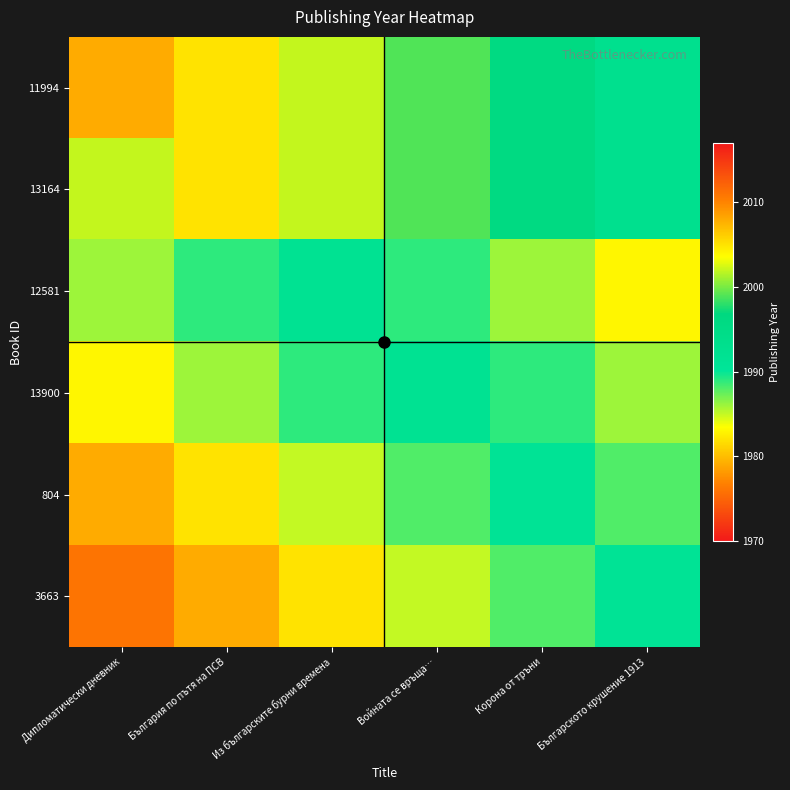

Reading right to left, list all the values displayed in this chart.

11994: Българското крушение 1913=1993	Корона от тръни=1996	Войната се връща…=1999	Из българските бурни времена=2002	България по пътя на ПСВ=2005	Дипломатически дневник=2008
13164: Българското крушение 1913=1993	Корона от тръни=1996	Войната се връща…=1999	Из българските бурни времена=2002	България по пътя на ПСВ=2005	Дипломатически дневник=2002
12581: Българското крушение 1913=1983	Корона от тръни=1986	Войната се връща…=1989	Из българските бурни времена=1992	България по пътя на ПСВ=1989	Дипломатически дневник=1986
13900: Българското крушение 1913=1986	Корона от тръни=1989	Войната се връща…=1992	Из българските бурни времена=1989	България по пътя на ПСВ=1986	Дипломатически дневник=1983
804: Българското крушение 1913=1988	Корона от тръни=1991	Войната се връща…=1988	Из българските бурни времена=1985	България по пътя на ПСВ=1982	Дипломатически дневник=1979
3663: Българското крушение 1913=1991	Корона от тръни=1988	Войната се връща…=1985	Из българските бурни времена=1982	България по пътя на ПСВ=1979	Дипломатически дневник=1976